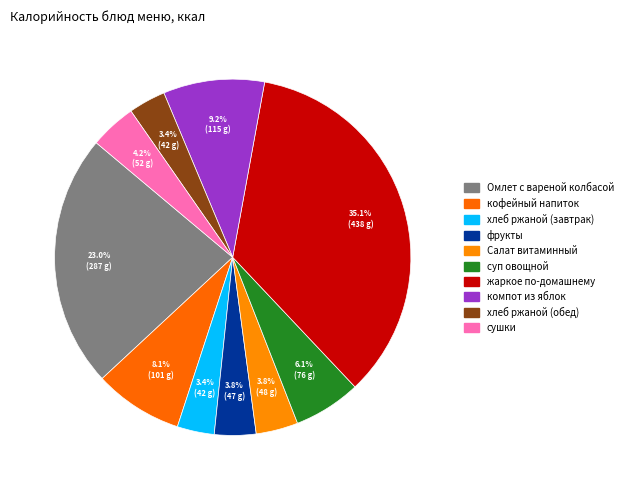

What is the ratio of the value at фрукты to the value at сушки?

0.9